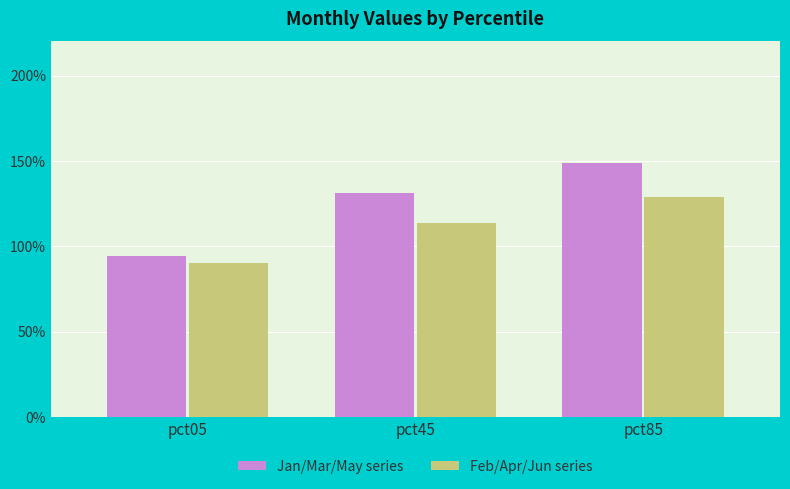

The value of Jan/Mar/May series at pct45 is 1.3. True or false?

True